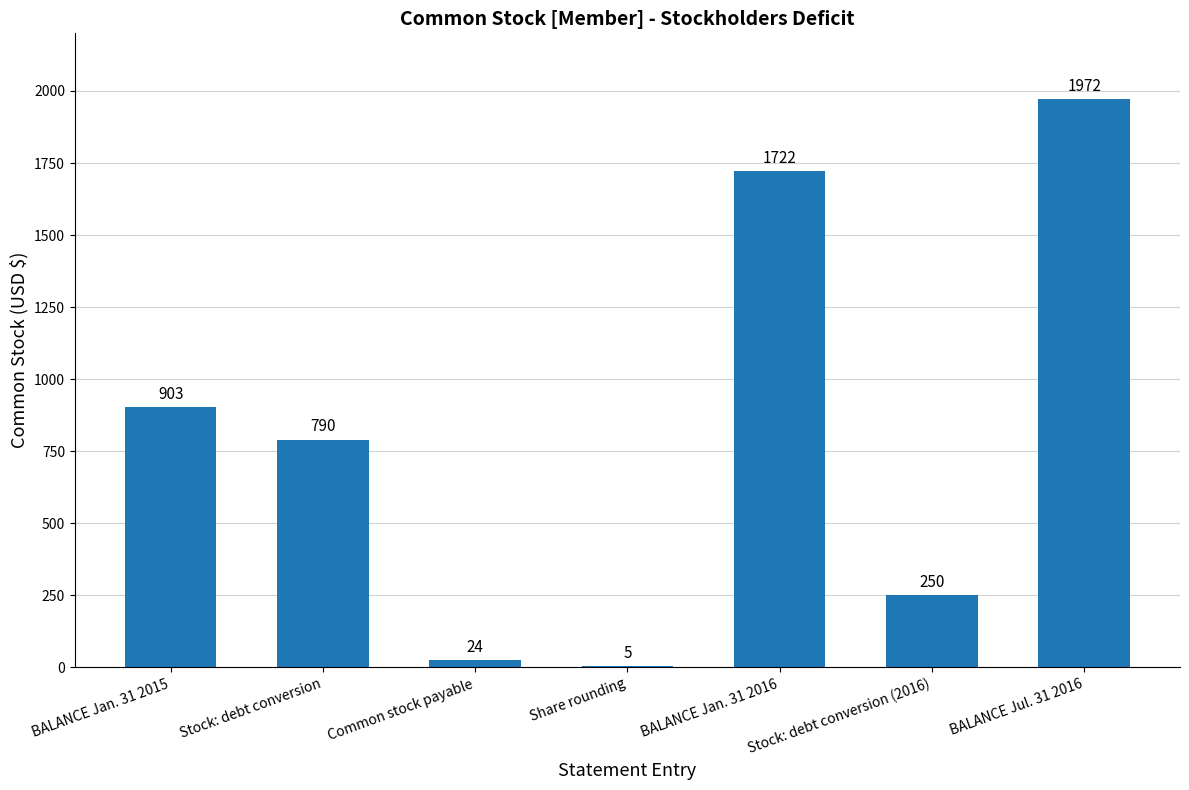

What is the sum of all values?

5666